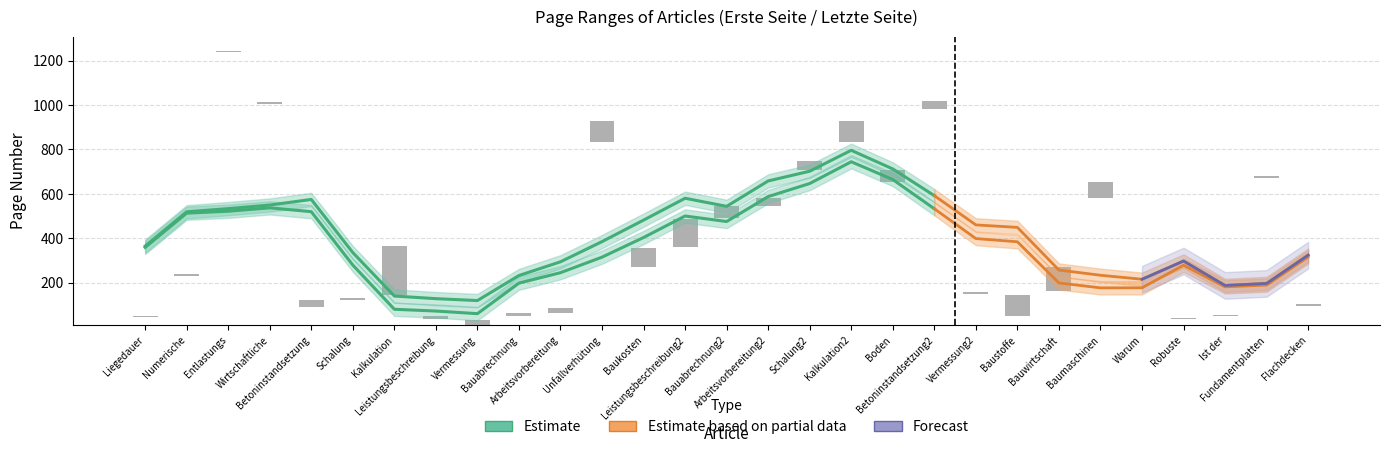

Is it true that letzte_seite equals 708 at 18?

True